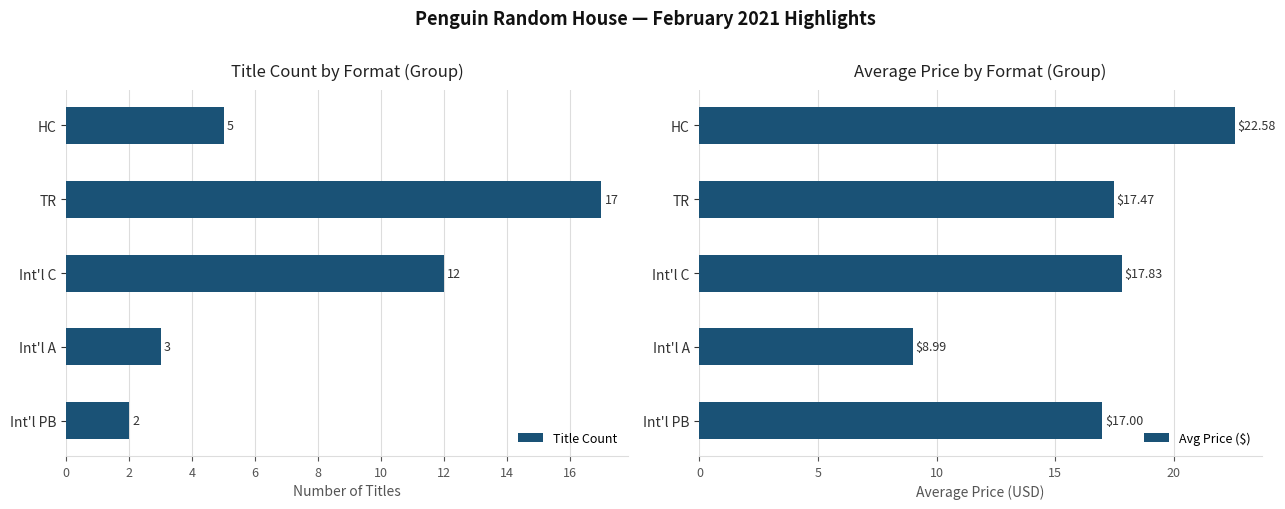

Rank the series by their maximum value, from highest to lowest.

Avg Price ($), Title Count